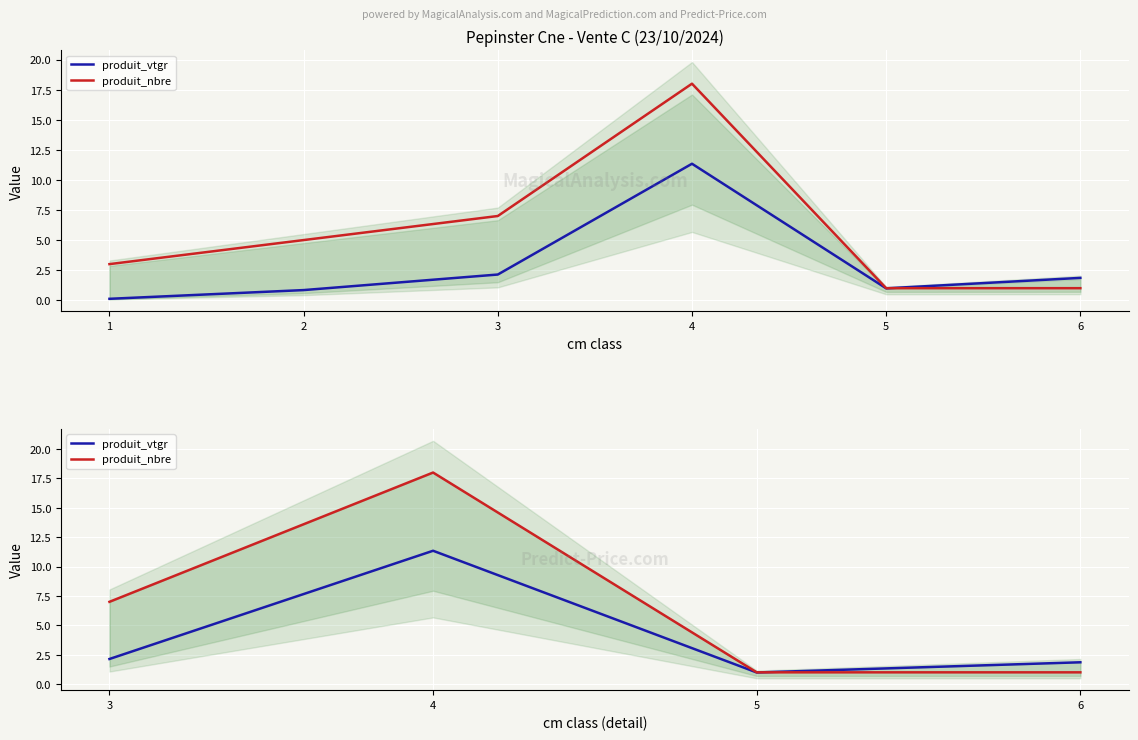

What is the value of the produit_nbre point at the 2nd from the left?

18.0